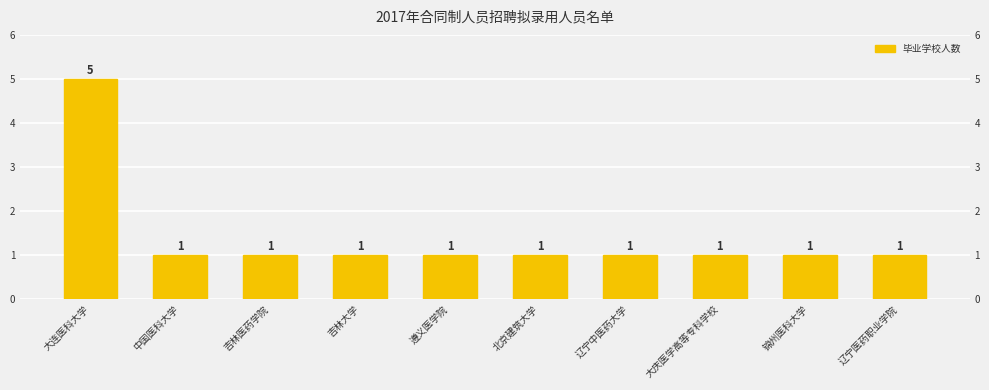

Approximately how many times larger is the value at 大连医科大学 compared to 辽宁中医药大学?

5.0